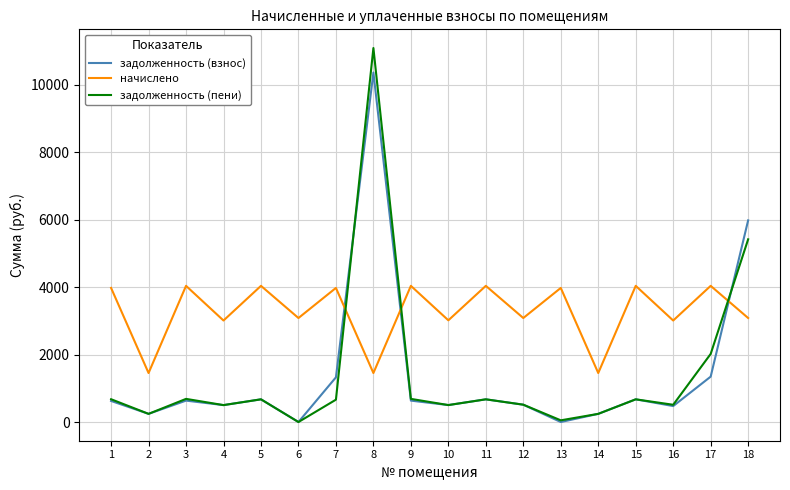

At which category is the sum across all series the highest?

8